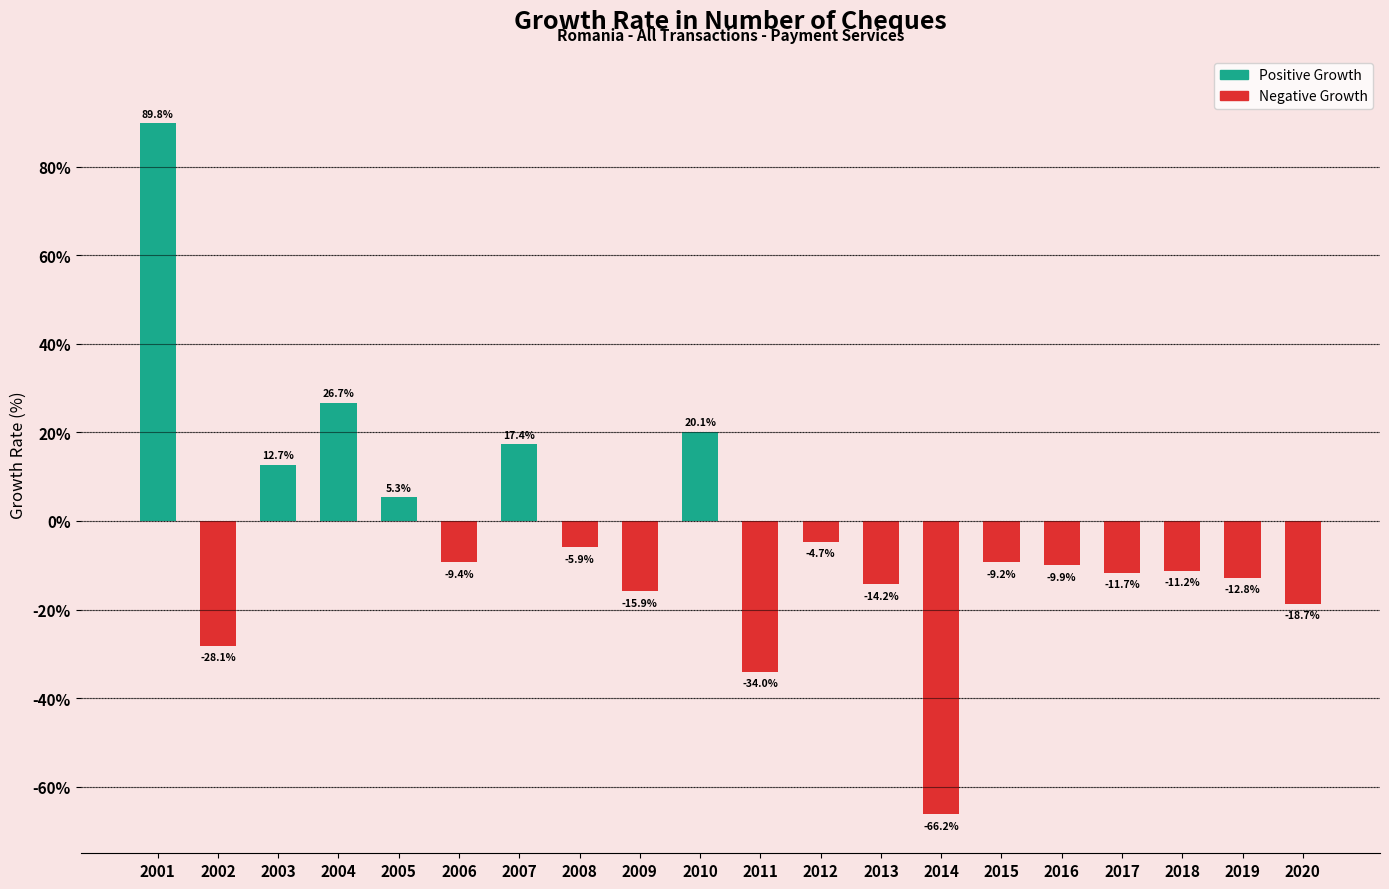

Between 2003 and 2019, which is larger?

2003